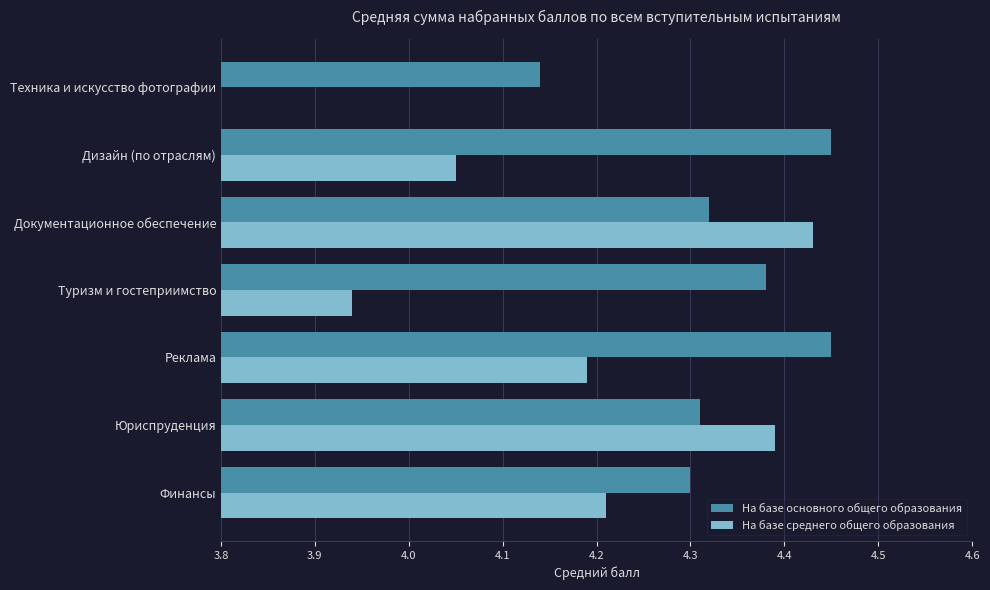

Where is На базе основного общего образования nearest to the value 4?

Техника и искусство фотографии